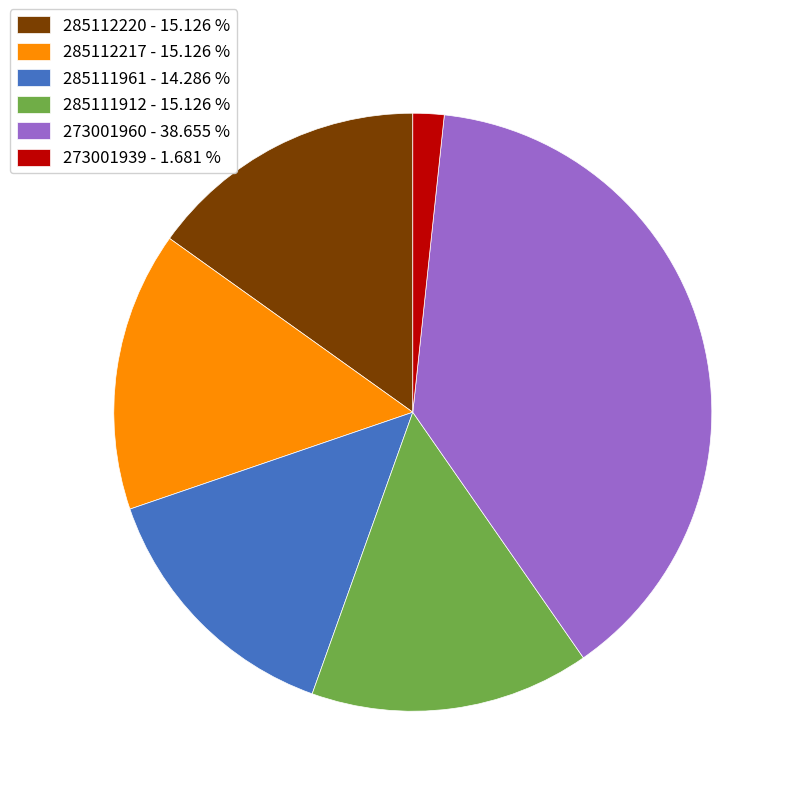

Is there any slice that represents more than half of the pie?

No